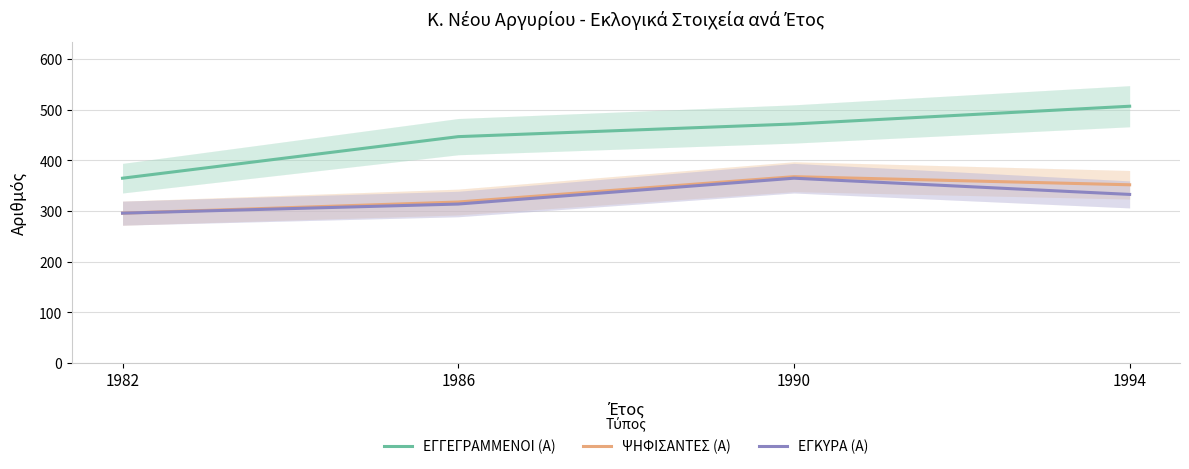

Read the ΕΓΓΕΓΡΑΜΜΕΝΟΙ (Α) value at 1986, to the nearest 50.

450